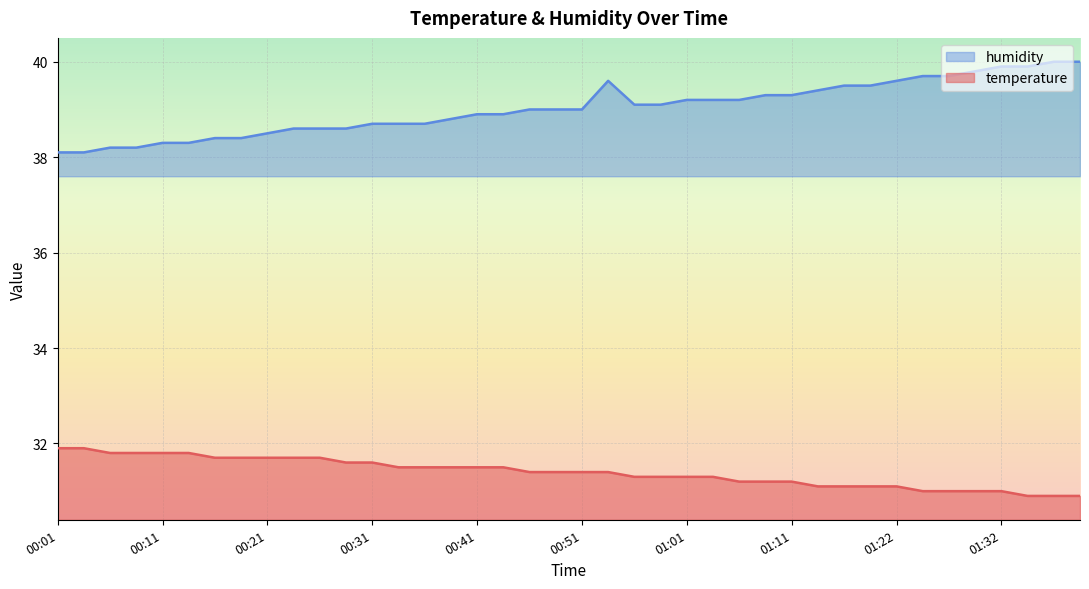

Count the number of categories in the chart.

40